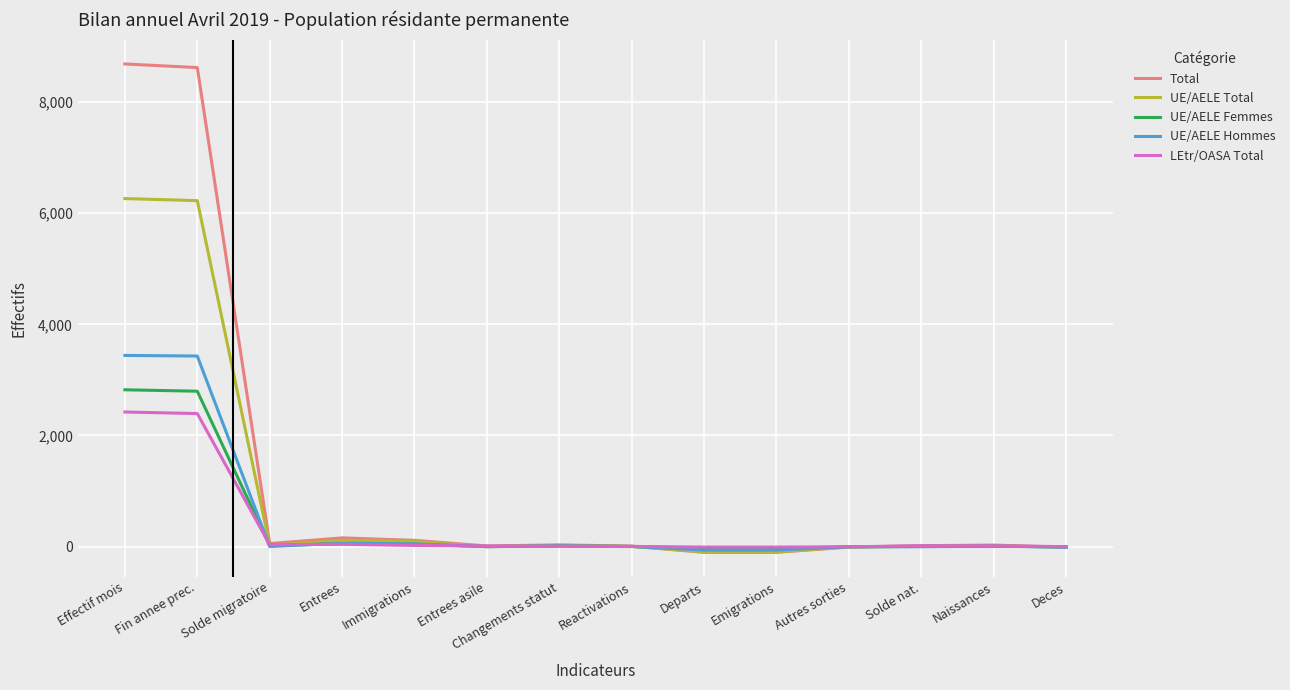

What is the maximum value shown in the chart?

8684